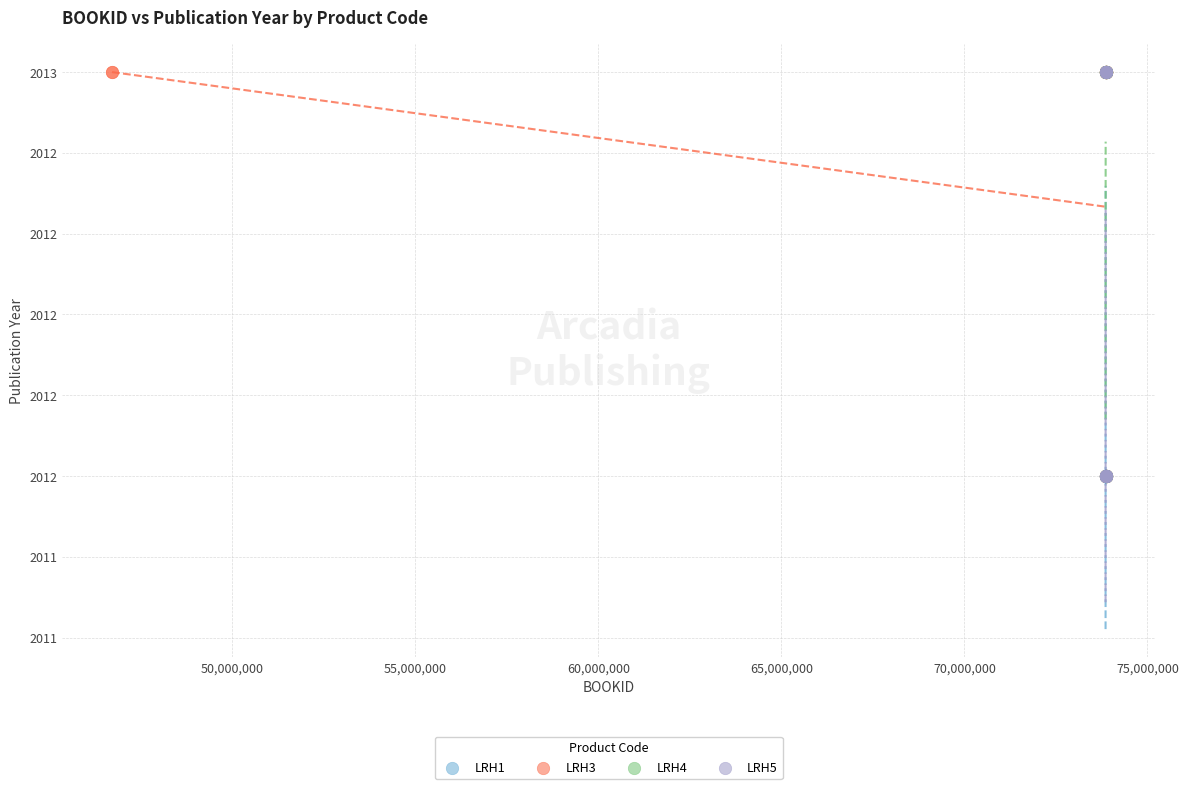

What are all the series names shown in the legend?

LRH1, LRH3, LRH4, LRH5